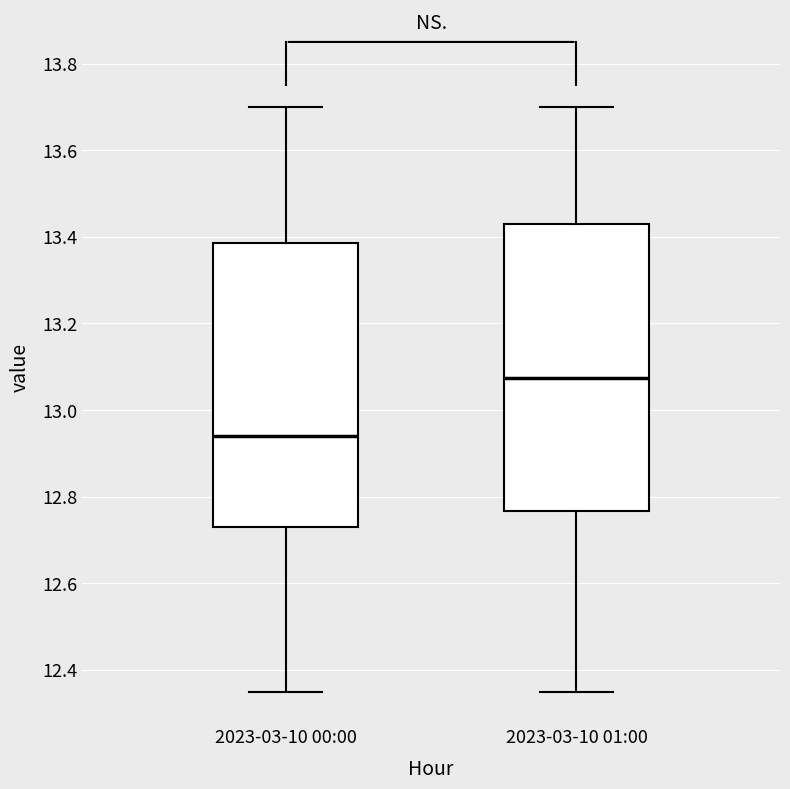

Reading left to right, read every box against the y-axis: the position of its median line, the range the box covers, and the ends of its whiskers. The values are not printed on the chart, so give them approximately, as read against the axis.

2023-03-10 00:00: median 12.94, box 12.74 to 13.38, whiskers 12.36 to 13.70
2023-03-10 01:00: median 13.08, box 12.76 to 13.44, whiskers 12.36 to 13.70